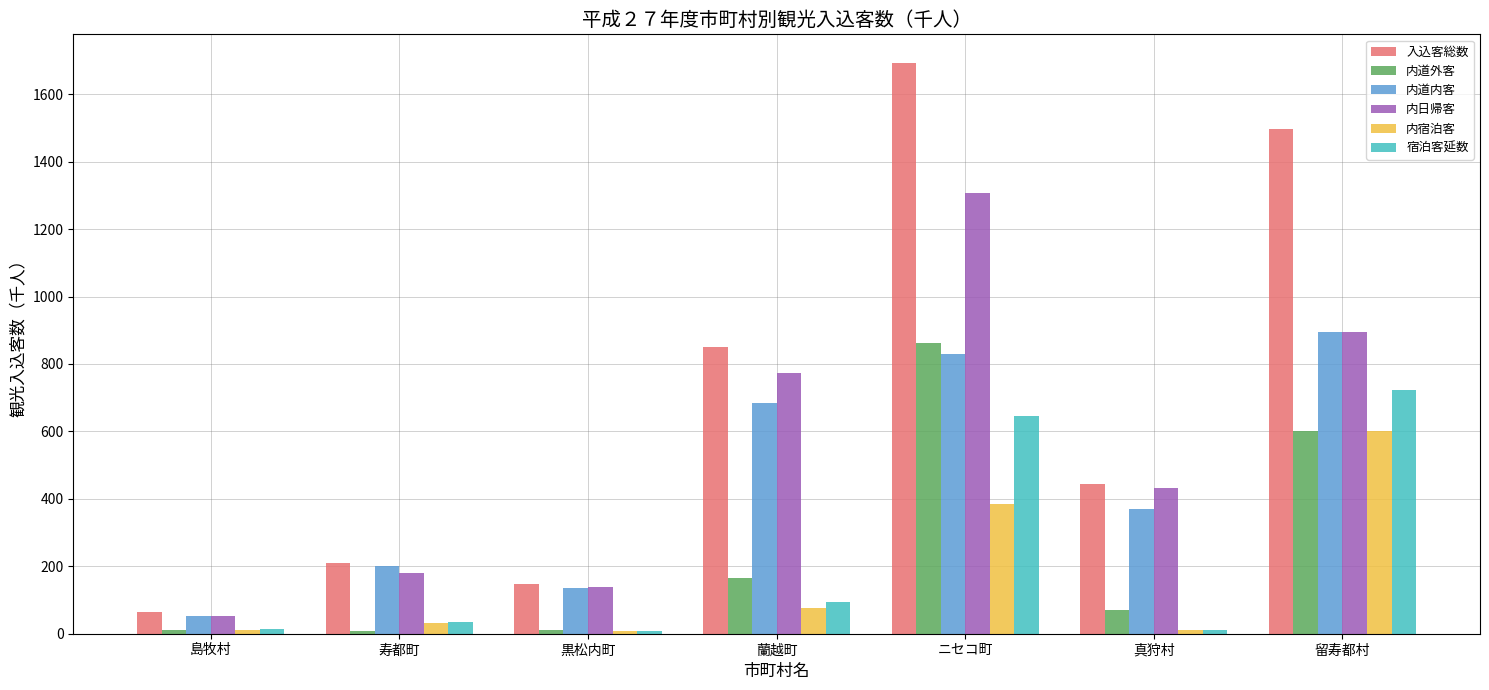

How many bars are there in total?

42